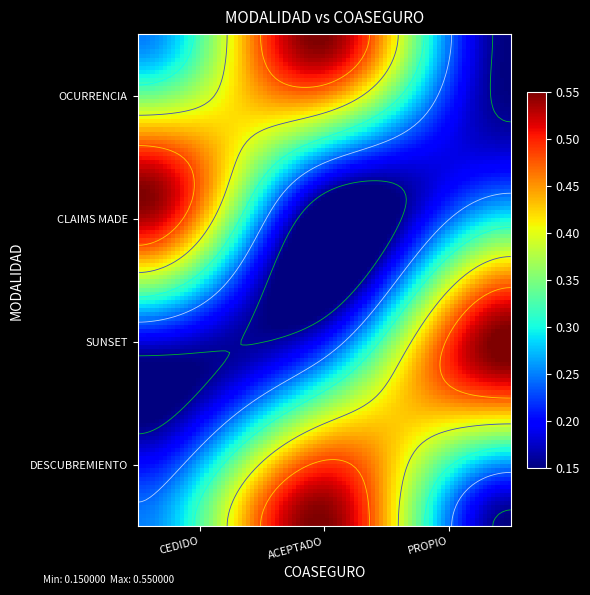

At how many categories does at least one series exceed 0?

3